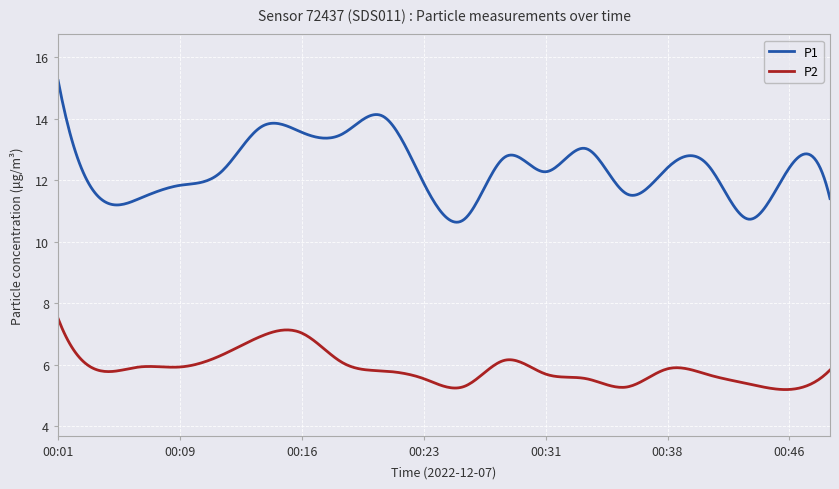

What is the smallest value displayed?

5.2